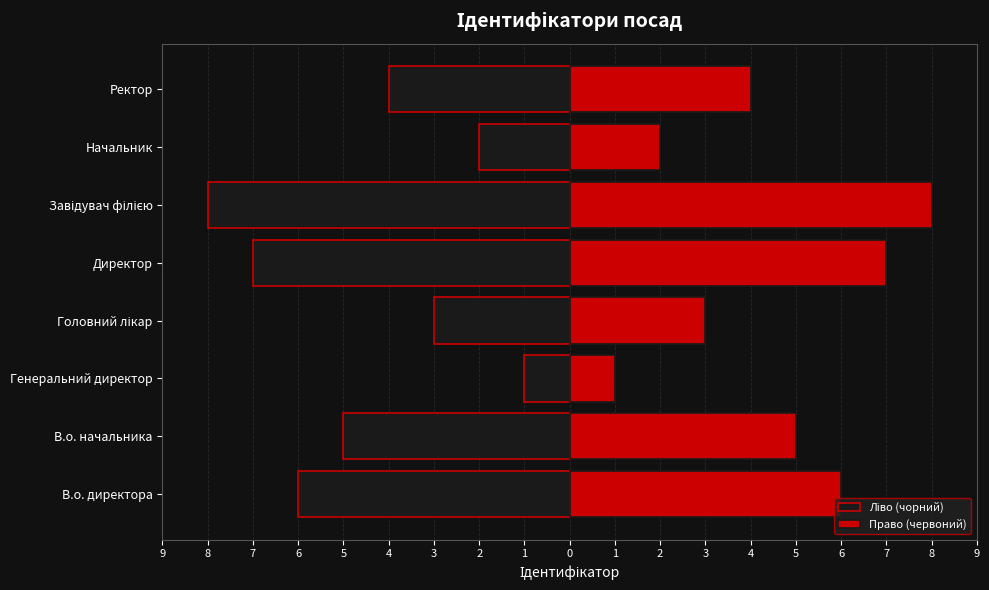

What is the value of the Ліво (чорний) bar at the 3rd from the left?

-1